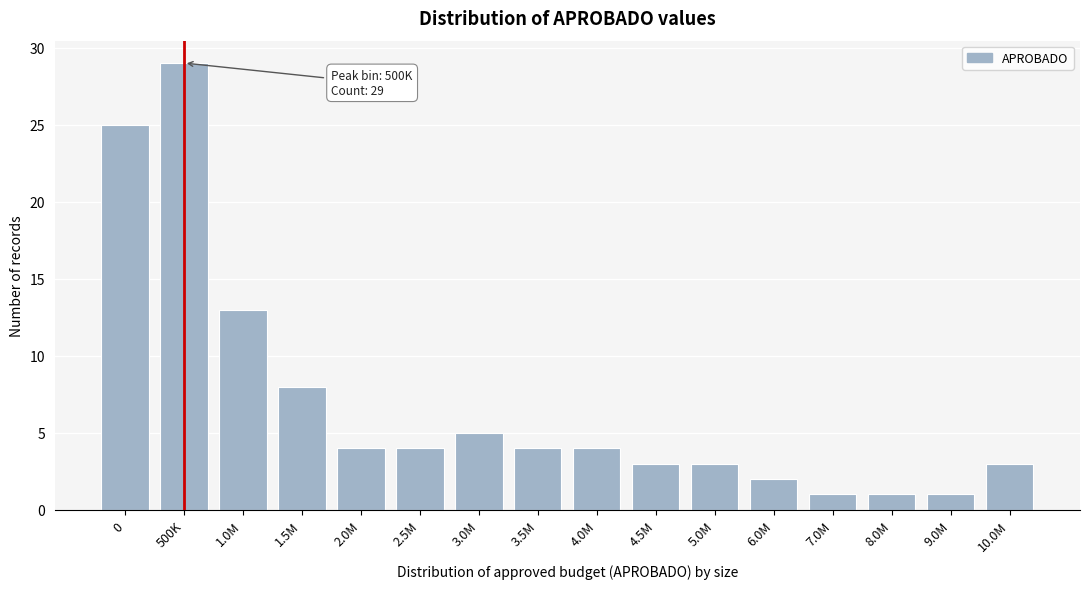

Reading left to right, extract all data points from this chart.

0=25	500K=29	1.0M=13	1.5M=8	2.0M=4	2.5M=4	3.0M=5	3.5M=4	4.0M=4	4.5M=3	5.0M=3	6.0M=2	7.0M=1	8.0M=1	9.0M=1	10.0M=3